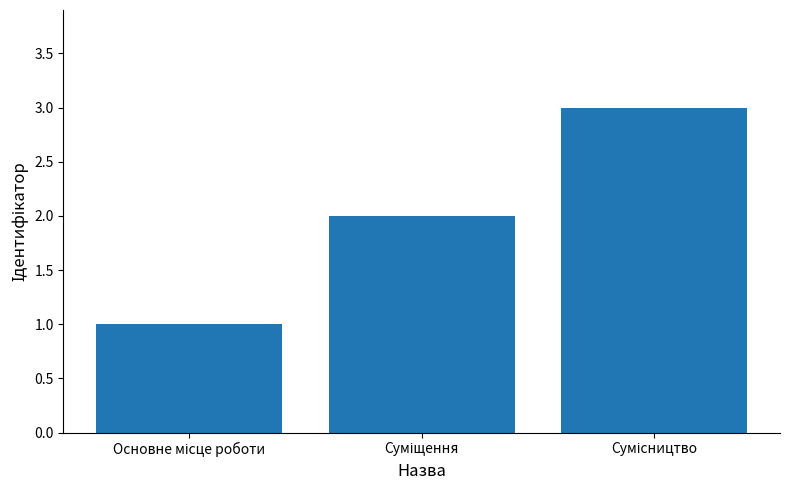

What is the greatest value displayed?

3